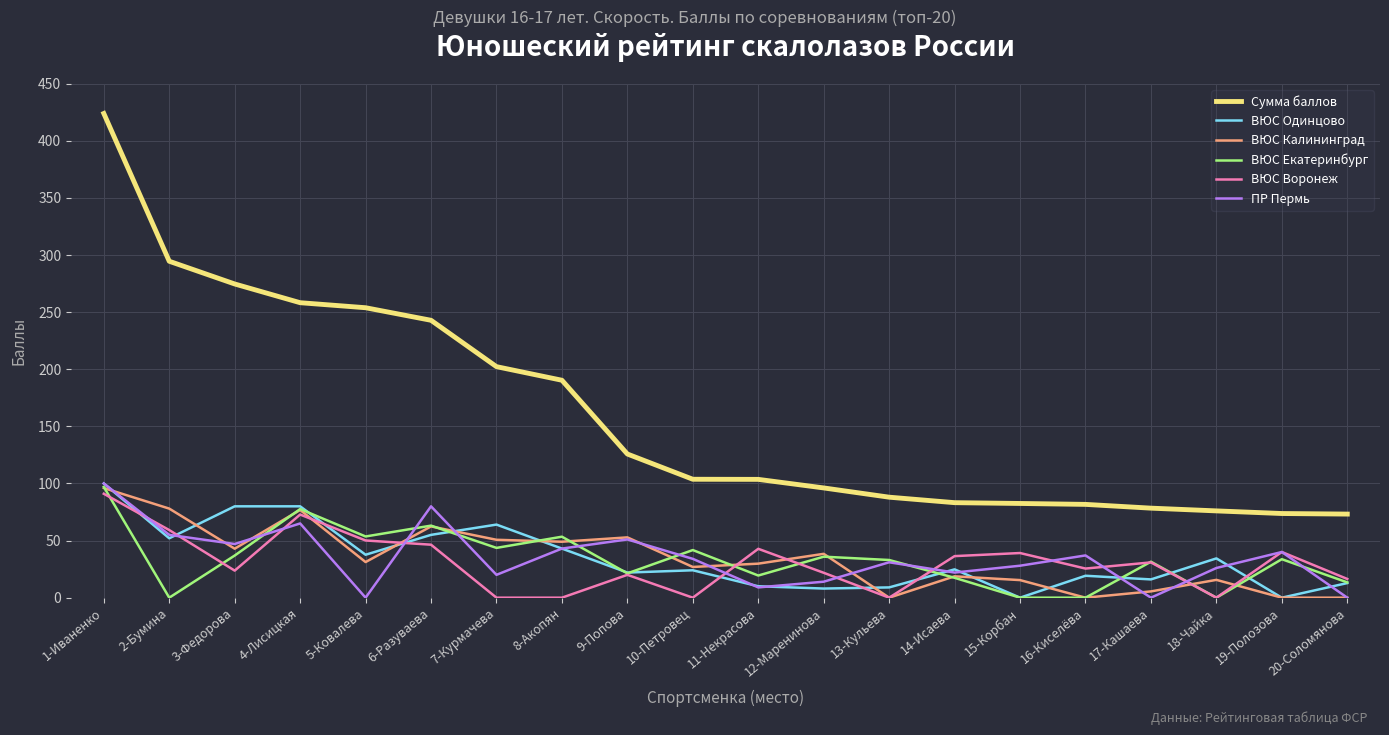

What value does the ВЮС Одинцово series have at 4-Лисицкая?

80.0